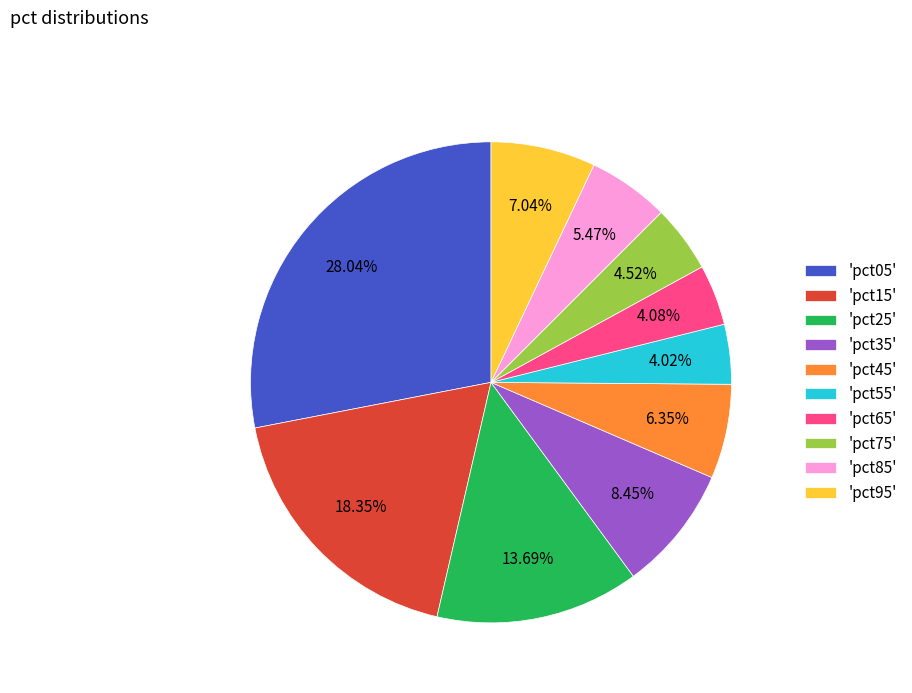

Count the number of slices in the pie.

10